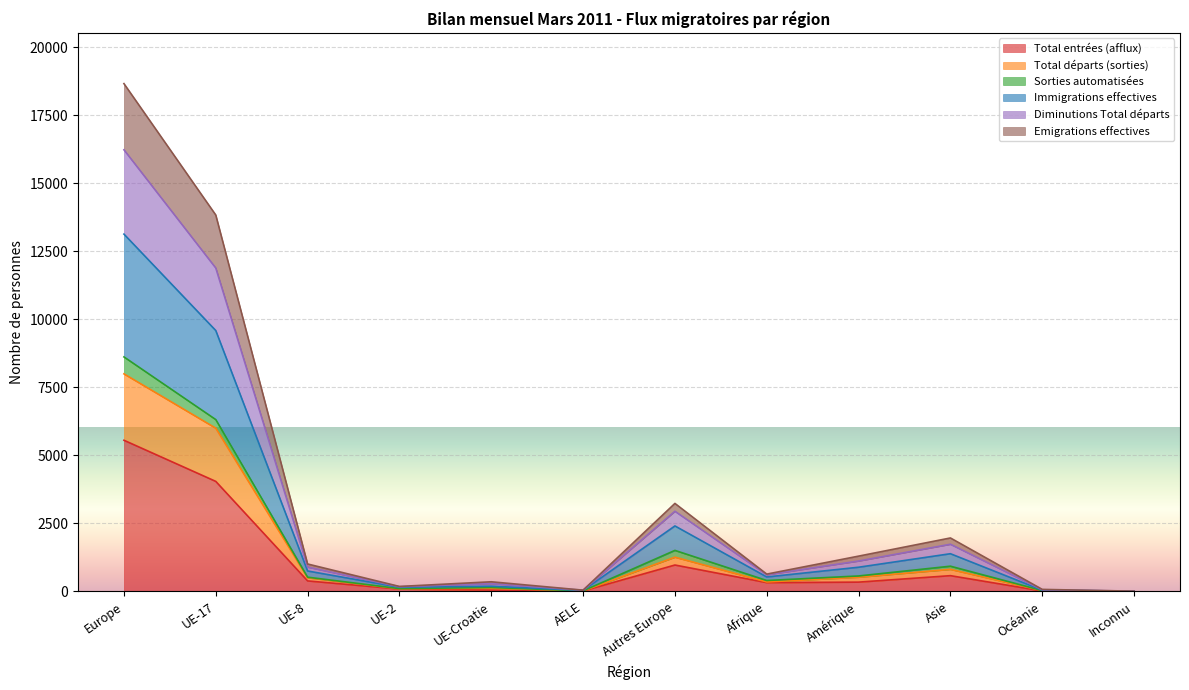

What is the highest value of the Total entrées (afflux) series?

5558